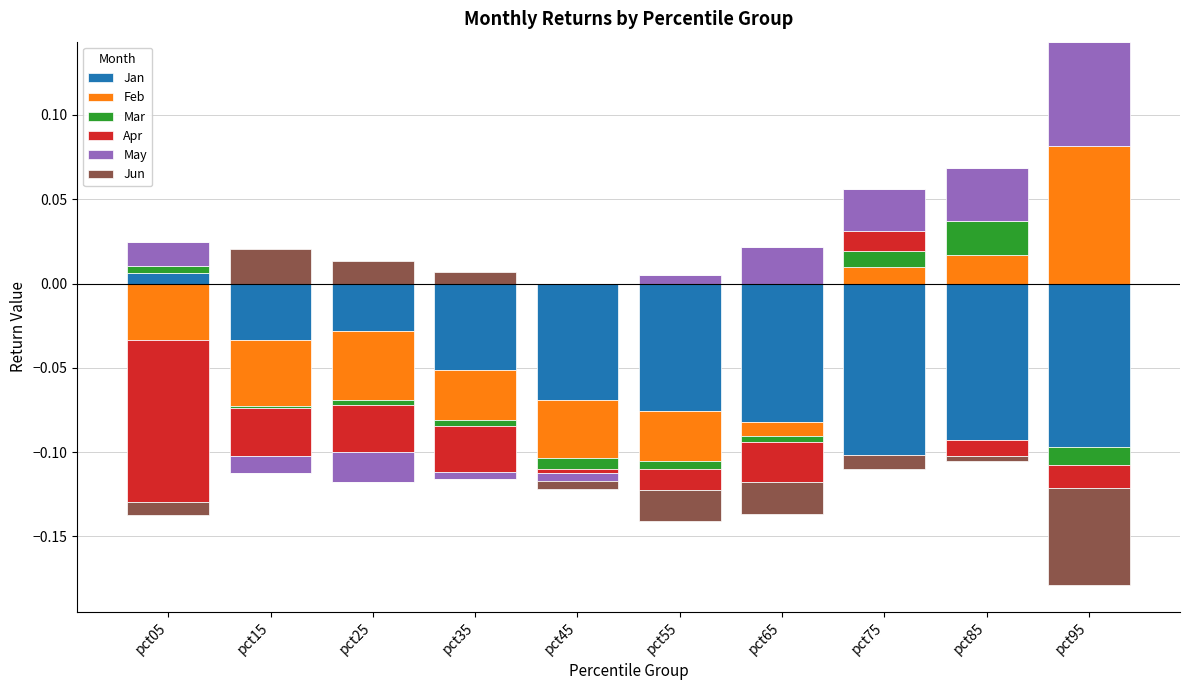

Reading left to right, what are all the values shown in this chart?

Jan: pct05=0.0	pct15=0.0	pct25=0.0	pct35=0.0	pct45=0.0	pct55=0.0	pct65=0.0	pct75=0.0	pct85=0.0	pct95=0.0
Feb: pct05=0.0	pct15=0.0	pct25=0.0	pct35=0.0	pct45=0.0	pct55=0.0	pct65=0.0	pct75=0.0	pct85=0.0	pct95=0.1
Mar: pct05=0.0	pct15=0.0	pct25=0.0	pct35=0.0	pct45=0.0	pct55=0.0	pct65=0.0	pct75=0.0	pct85=0.0	pct95=0.0
Apr: pct05=0.0	pct15=0.0	pct25=0.0	pct35=0.0	pct45=0.0	pct55=0.0	pct65=0.0	pct75=0.0	pct85=0.0	pct95=0.0
May: pct05=0.0	pct15=0.0	pct25=0.0	pct35=0.0	pct45=0.0	pct55=0.0	pct65=0.0	pct75=0.0	pct85=0.0	pct95=0.1
Jun: pct05=0.0	pct15=0.0	pct25=0.0	pct35=0.0	pct45=0.0	pct55=0.0	pct65=0.0	pct75=0.0	pct85=0.0	pct95=0.0